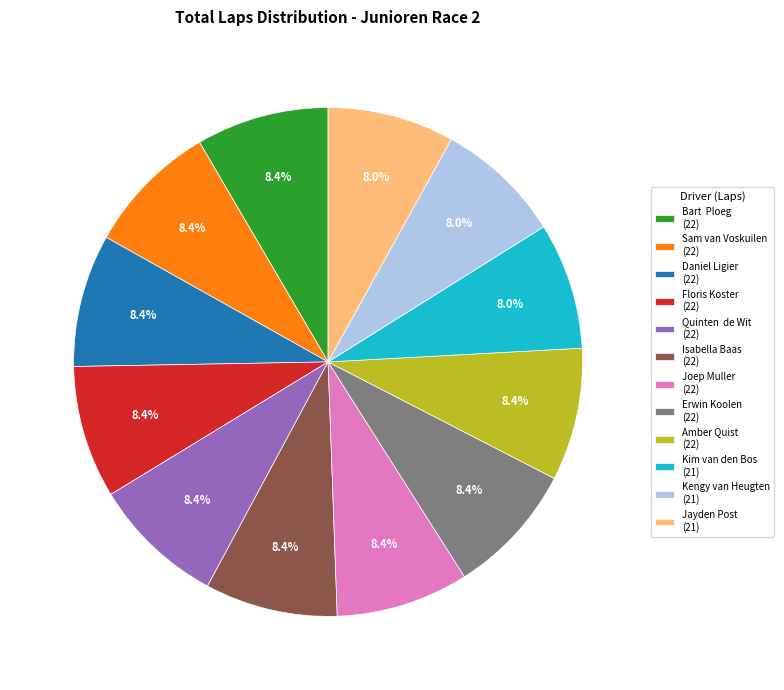

Is the sum of Sam van Voskuilen (22) and Kengy van Heugten (21) greater than half?

No